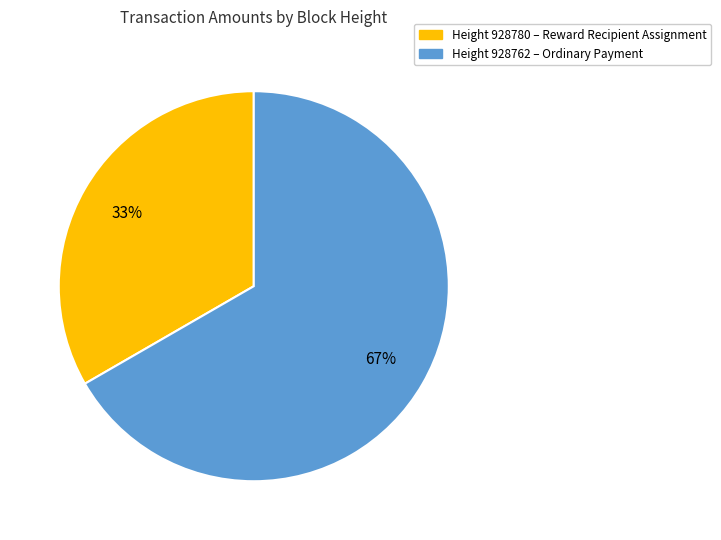

Is there a majority slice in this chart?

Yes